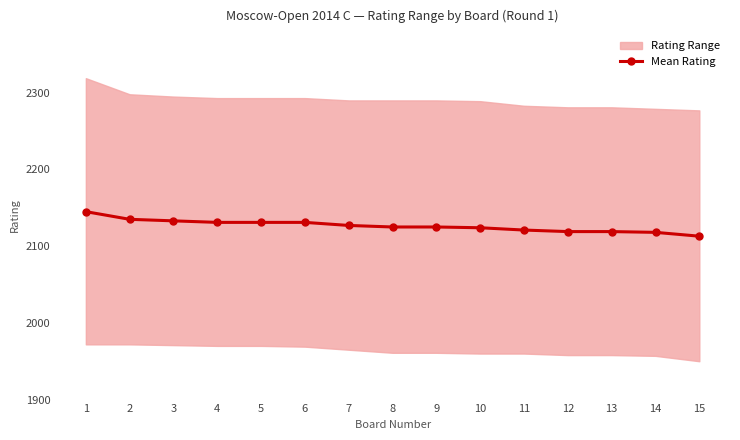

What is the difference between the values at 8 and 2?

10